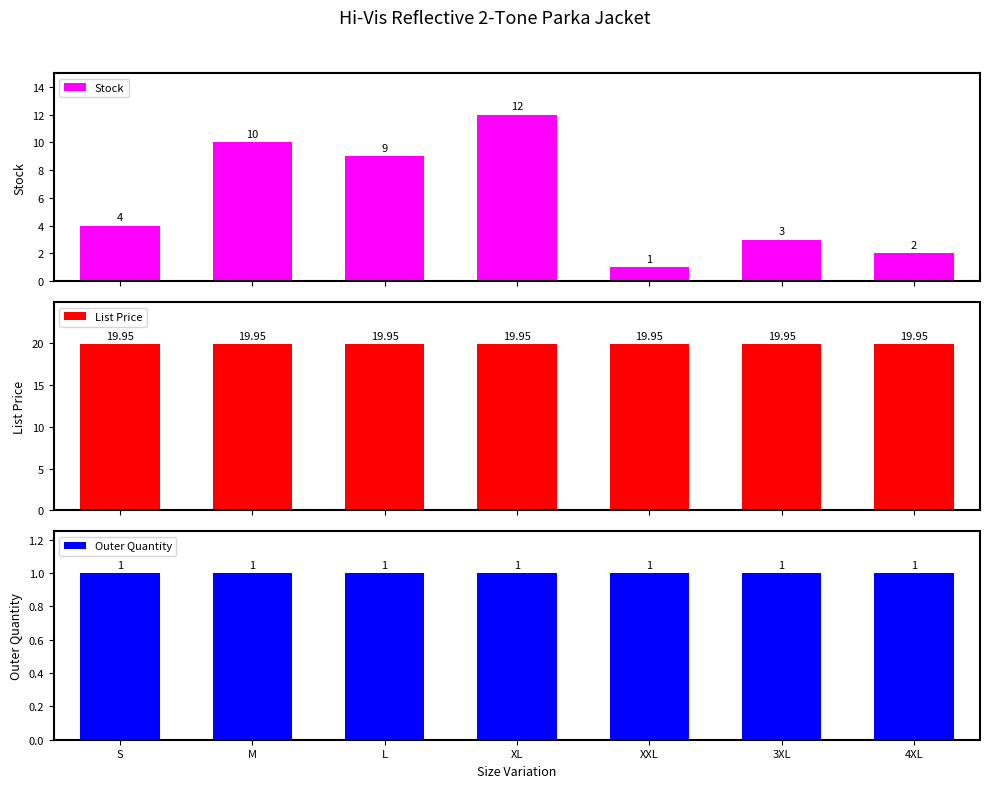

What position from the left is S?

1